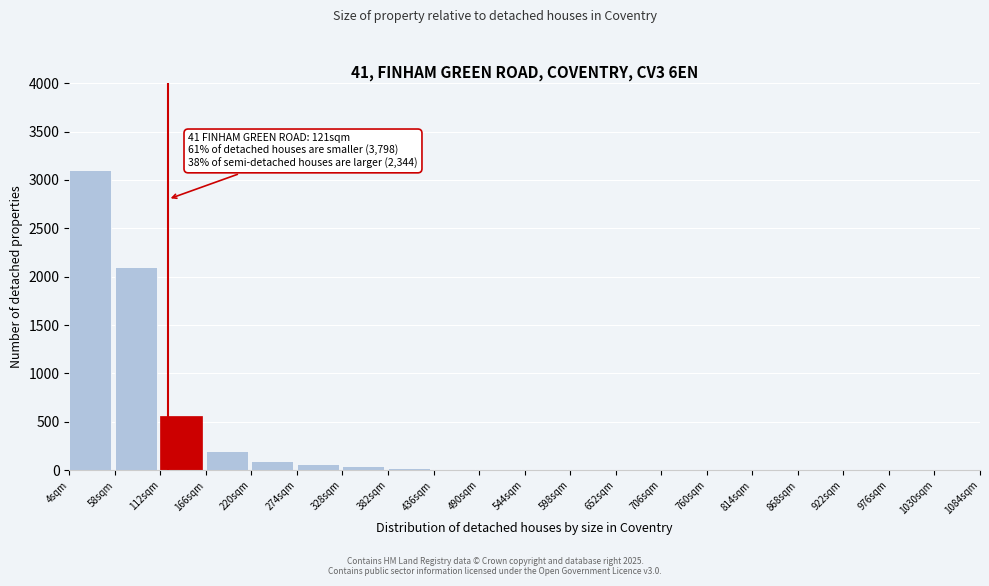

At which label is the value closest to 1550?

58sqm